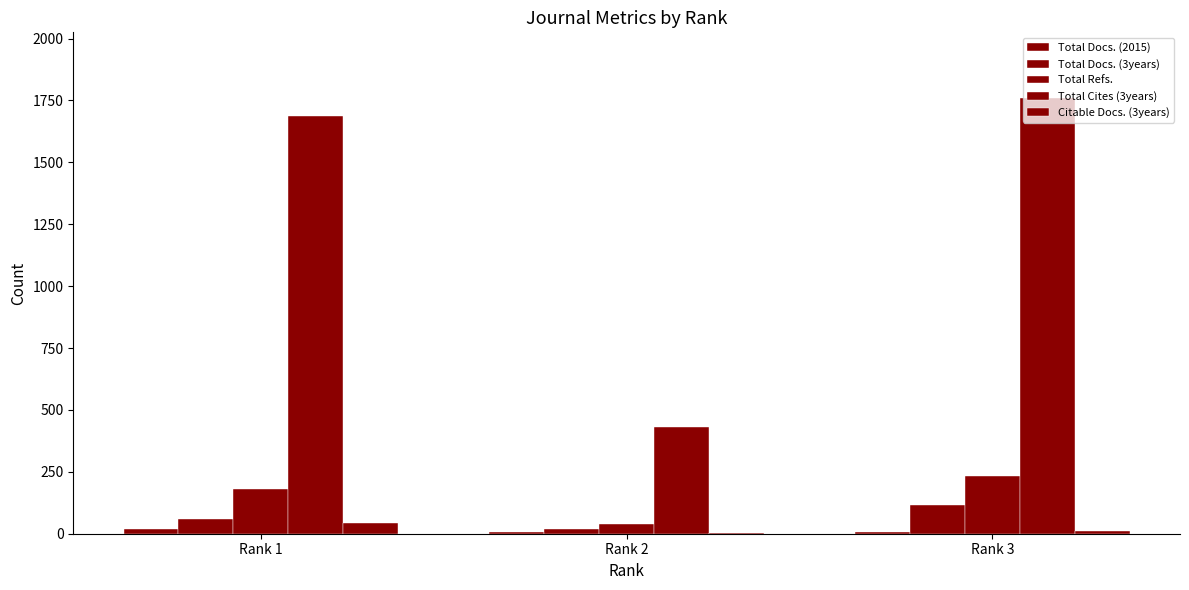

At which category is the sum across all series the highest?

Rank 3